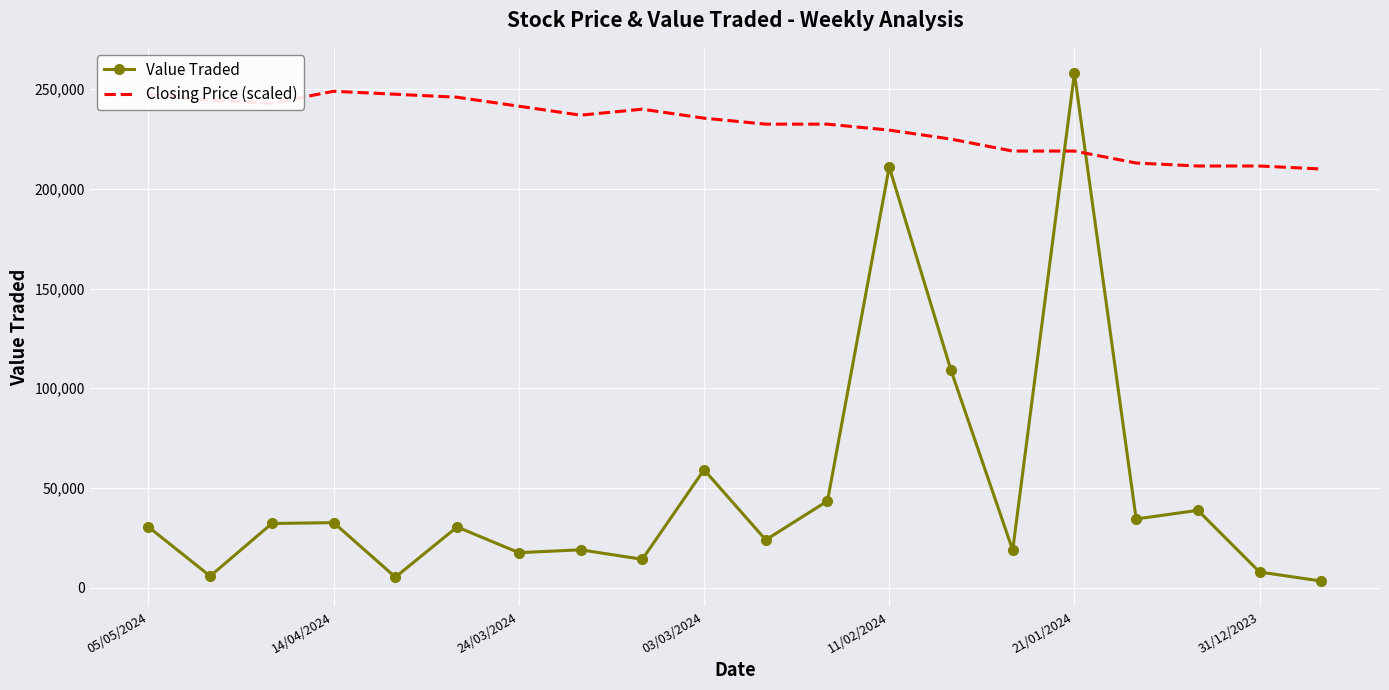

List the series in order of their peak value, highest first.

Value Traded, Closing Price (scaled)